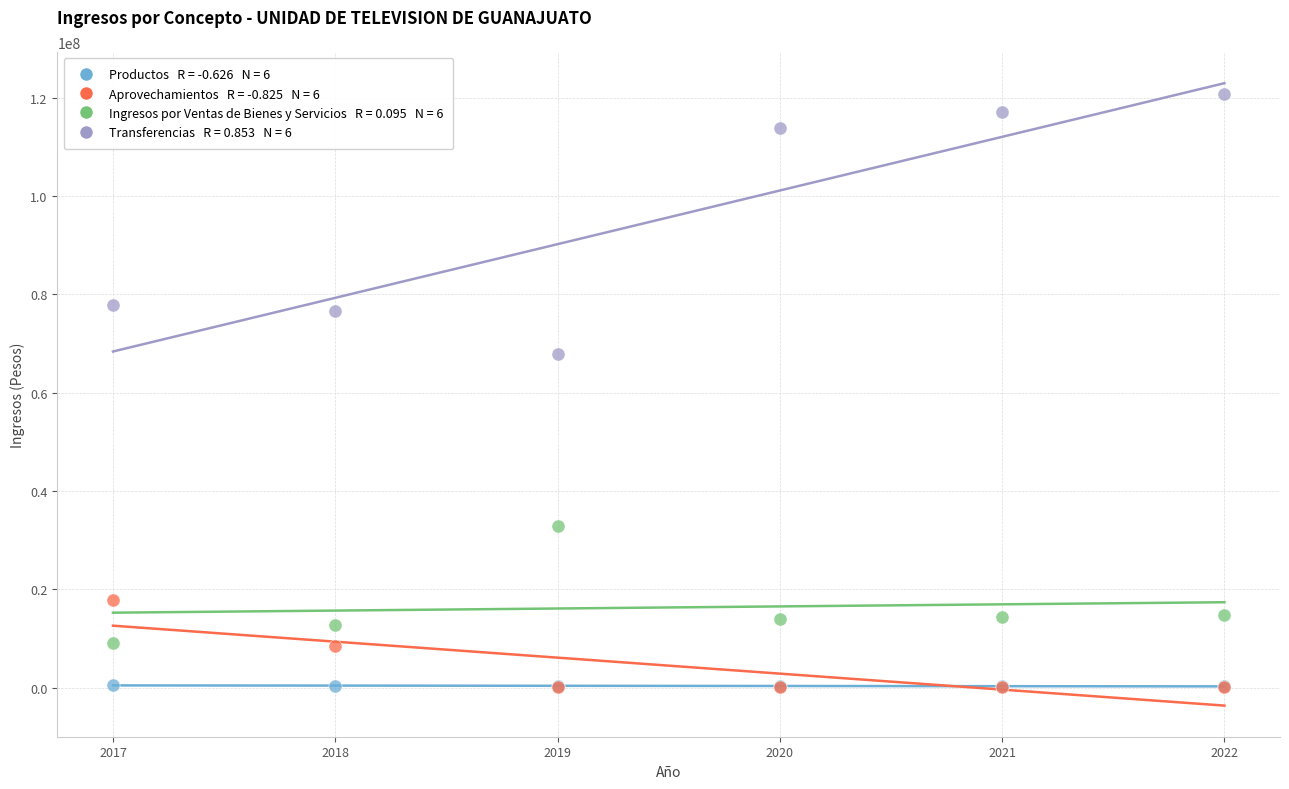

Across all series, what Y value is closest to 60424816?

67947716.2